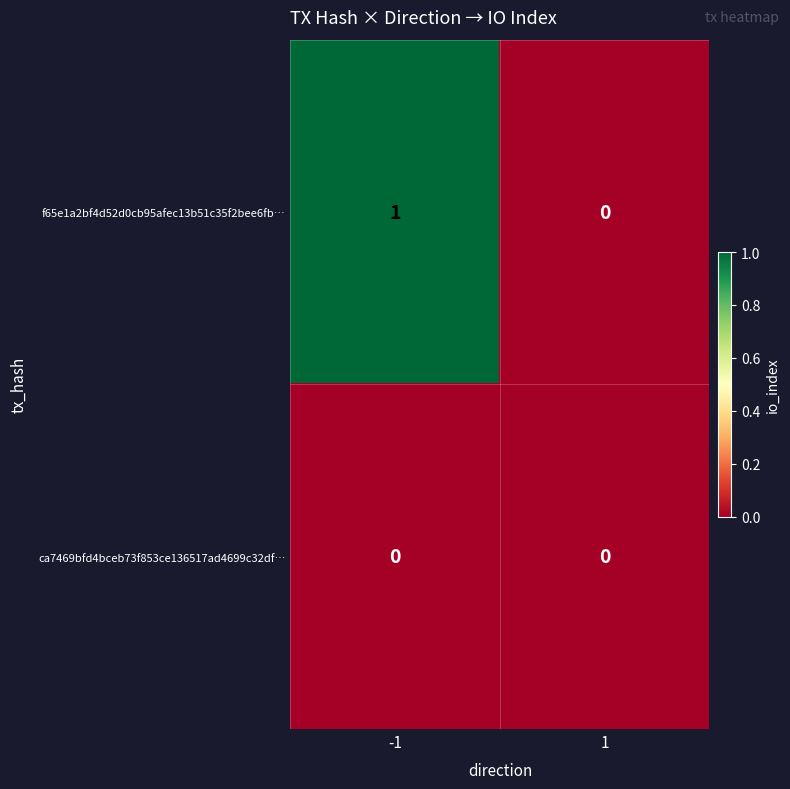

Which series has the largest total across all categories?

f65e1a2bf4d52d0cb95afec13b51c35f2bee6fb…